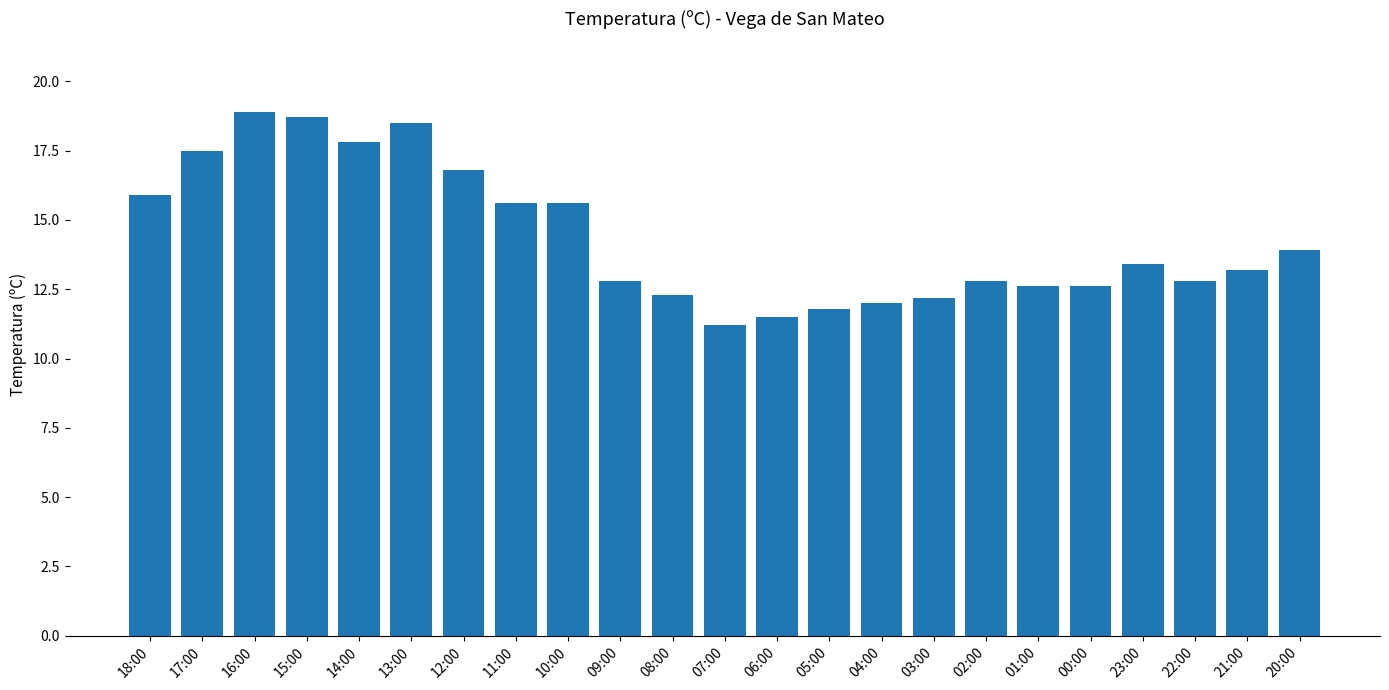

What is the sum of all values?

330.4